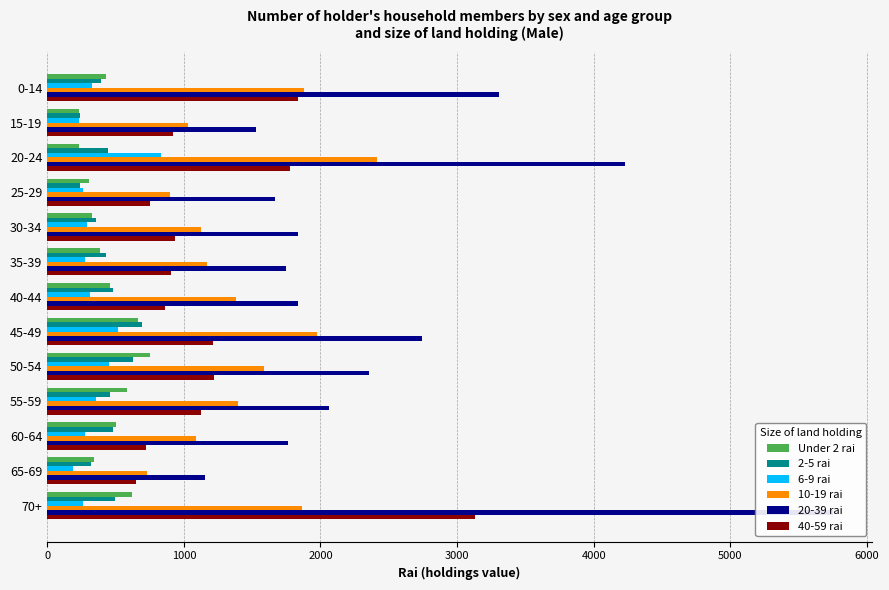

The value of Under 2 rai at 55-59 is 765.8. True or false?

False